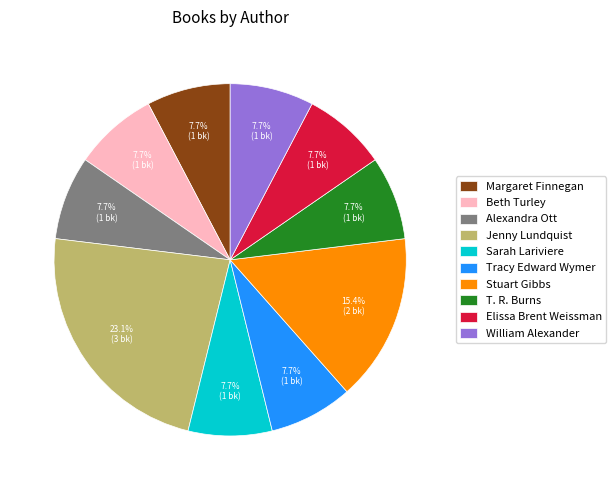

Which slice is the largest?

Jenny Lundquist